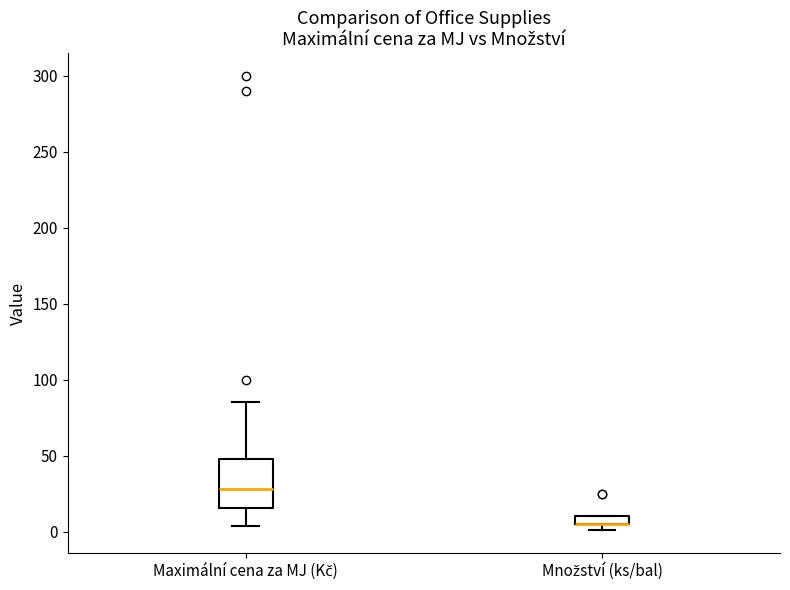

Comparing the boxes themselves (not the whiskers), which one is the tallest?

Maximální cena za MJ (Kč)